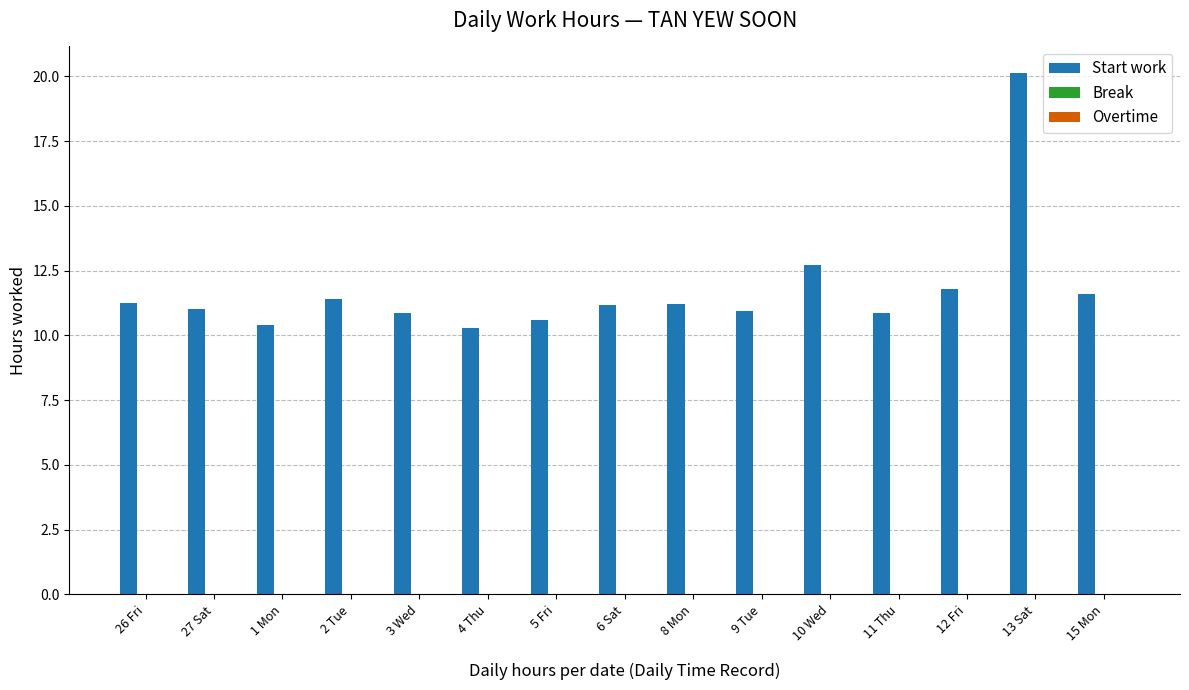

What is the change in value from 2 Tue to 3 Wed?

-0.5